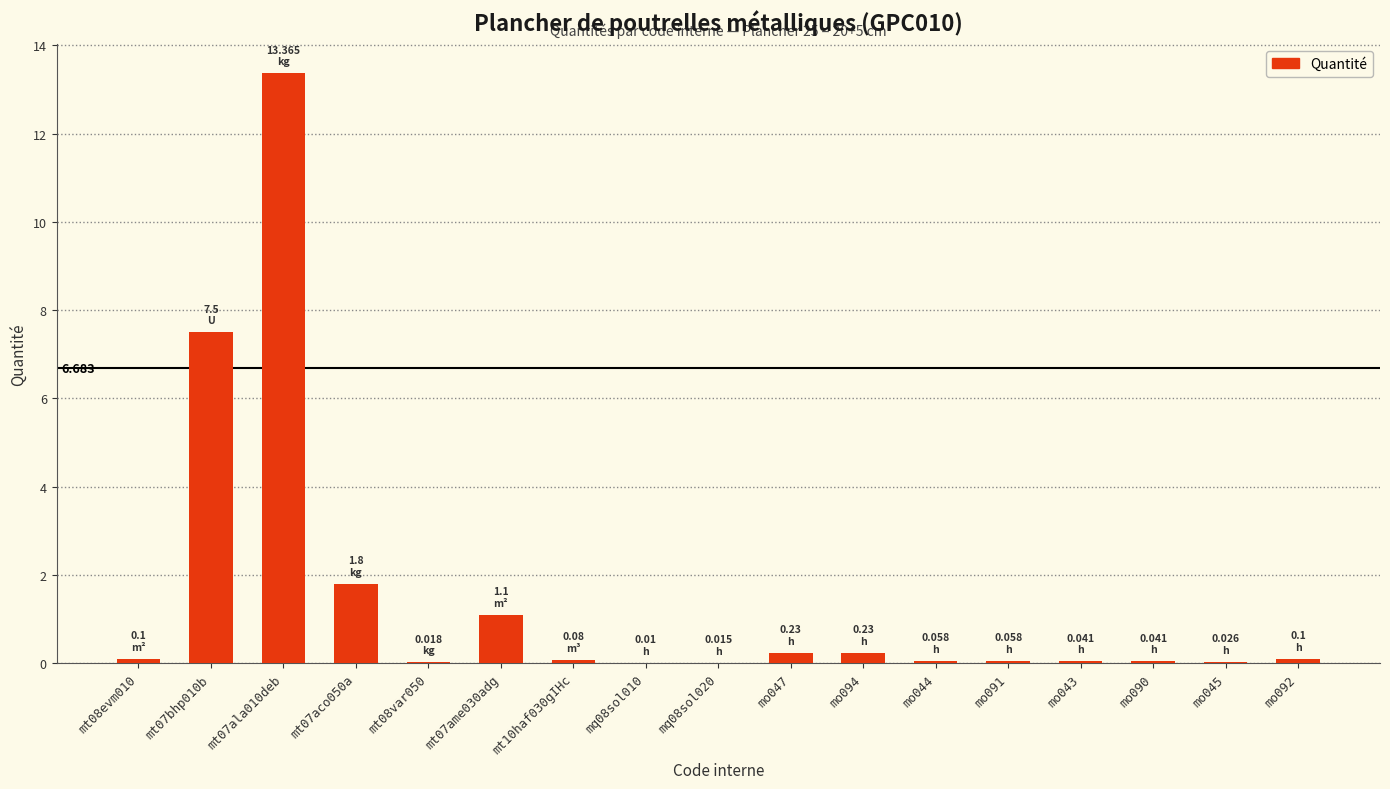

Are the bars horizontal?

No